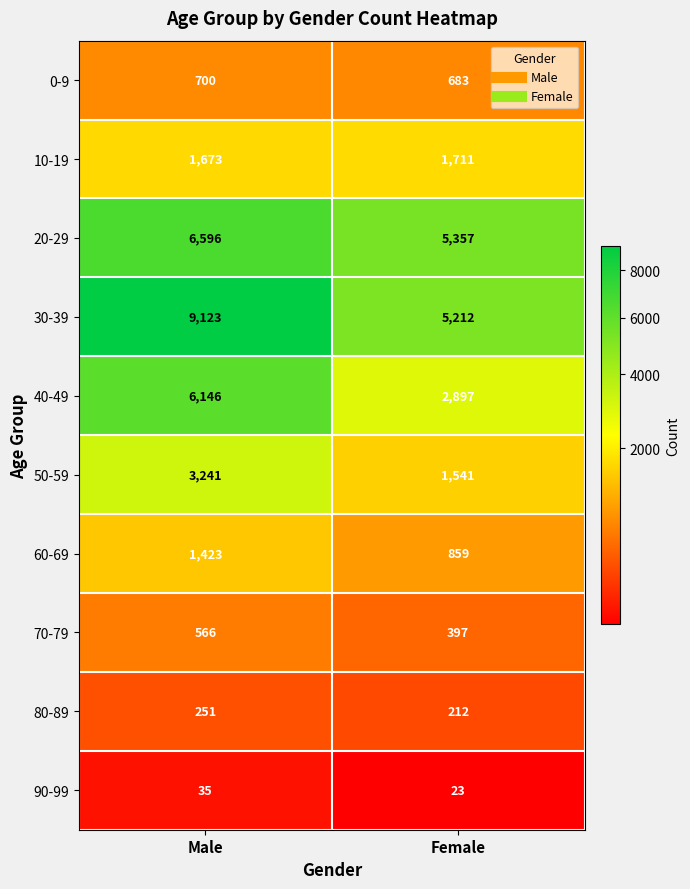

What is the approximate value of 50-59 at Female, to the nearest 10?

1540